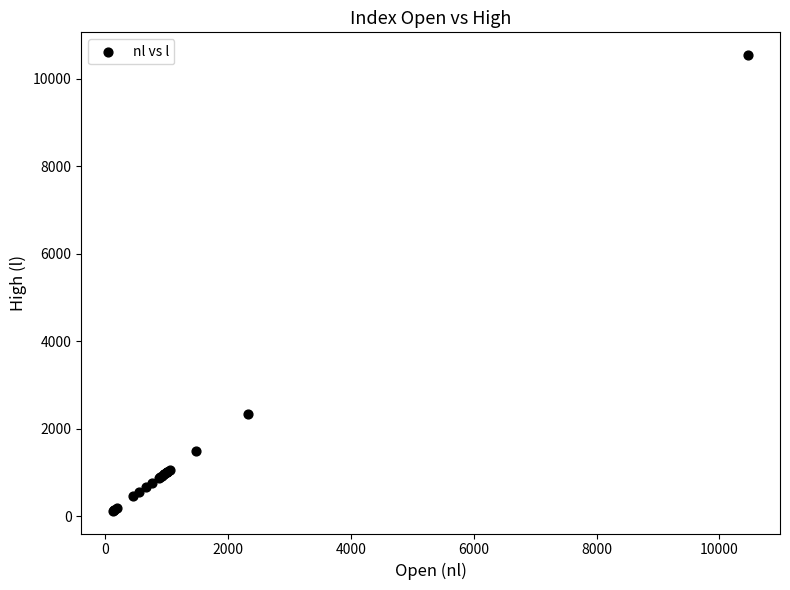

What Y value in the scatter plot is closest to 5333?

2326.8